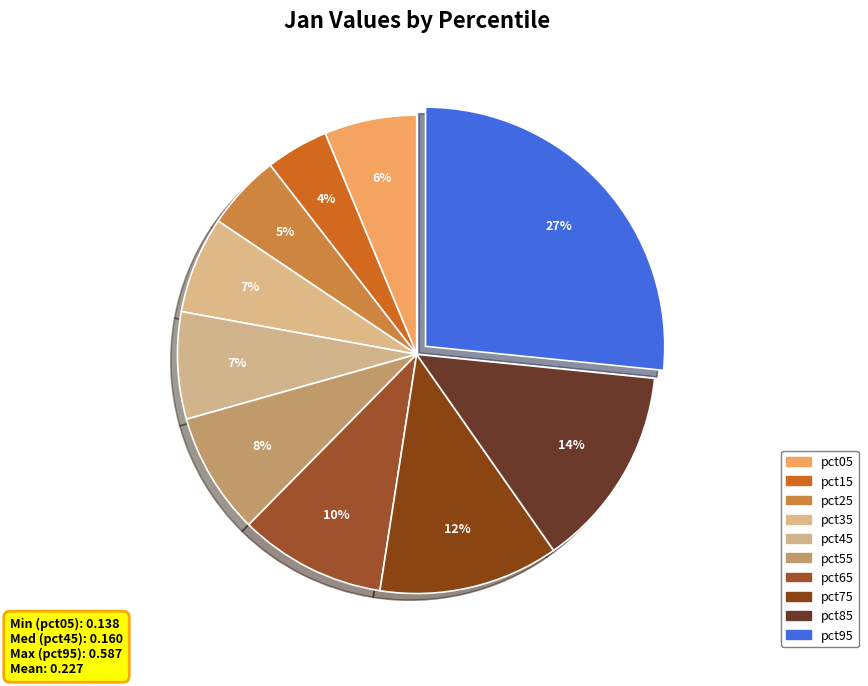

Is it true that pct35 is 1% of the pie?

False